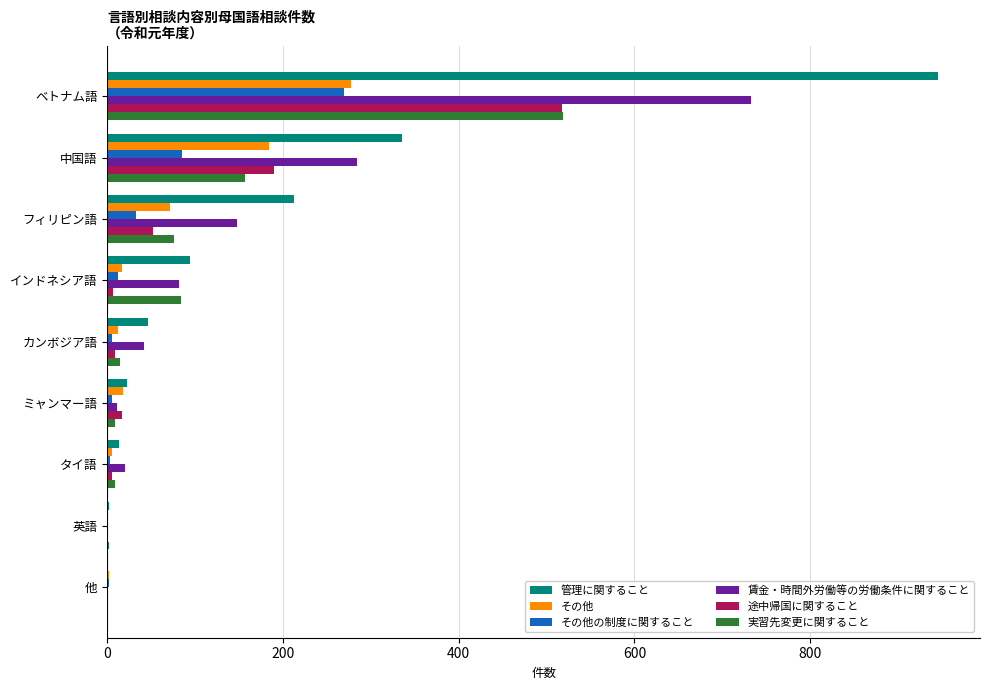

Count the number of data series in this chart.

6